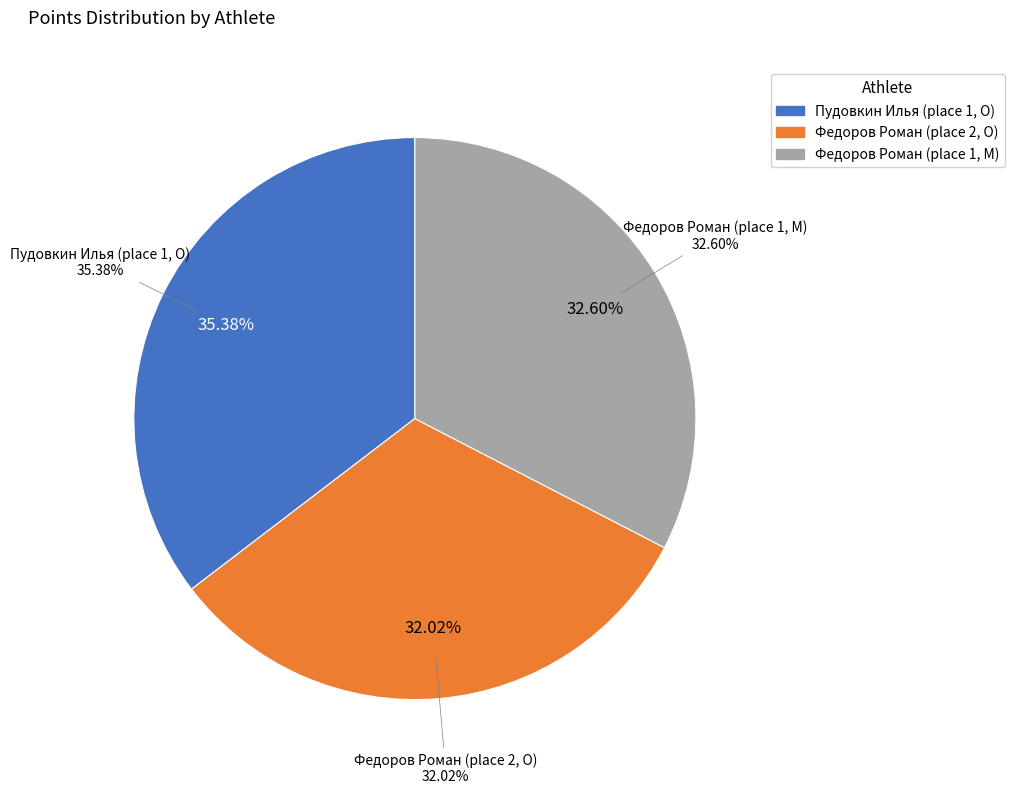

How much of the chart is everything except Федоров Роман (place 1, M)?

67.4%